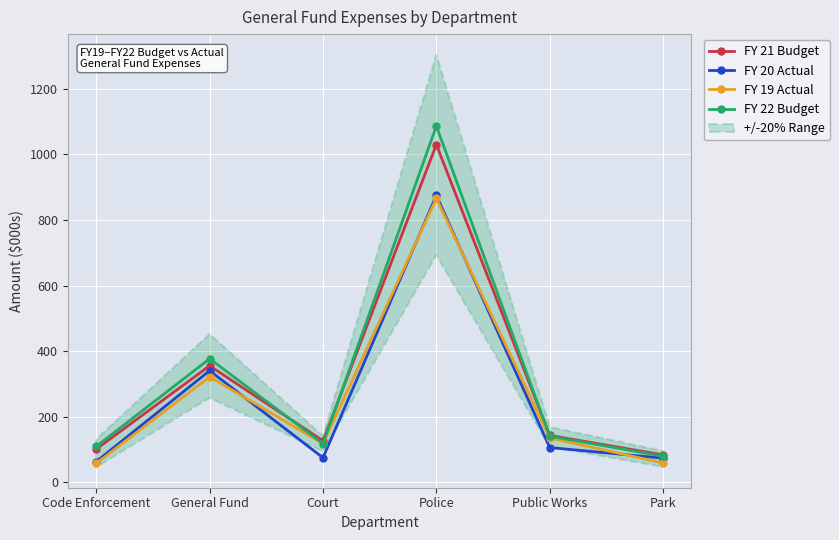

What position from the left is General Fund?

2